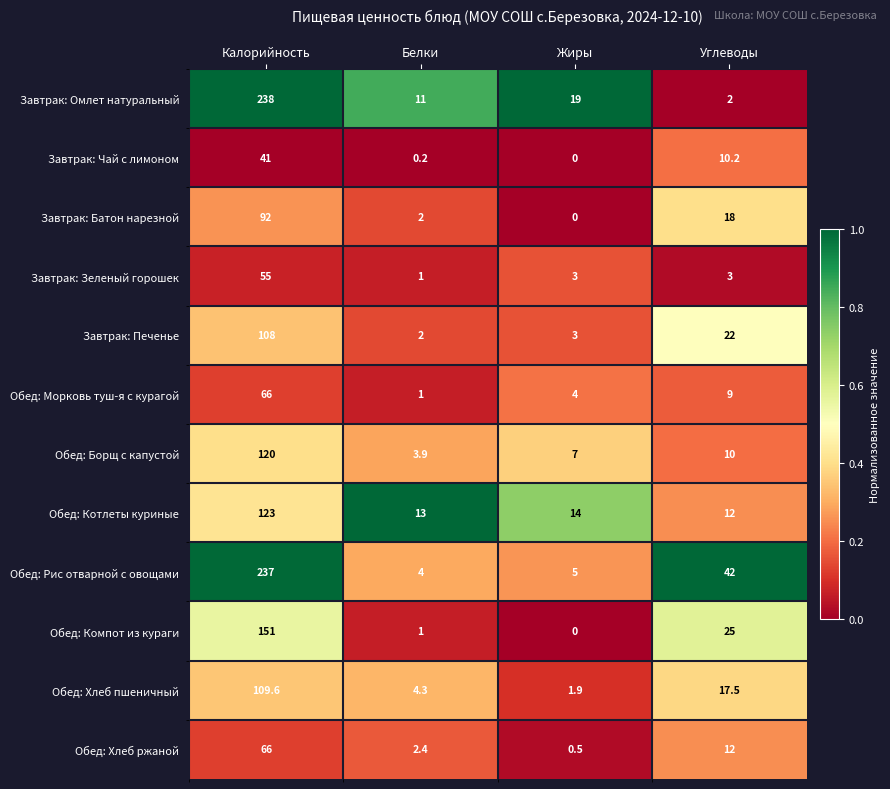

What is the spread (max minus min) of values at Калорийность?

197.0